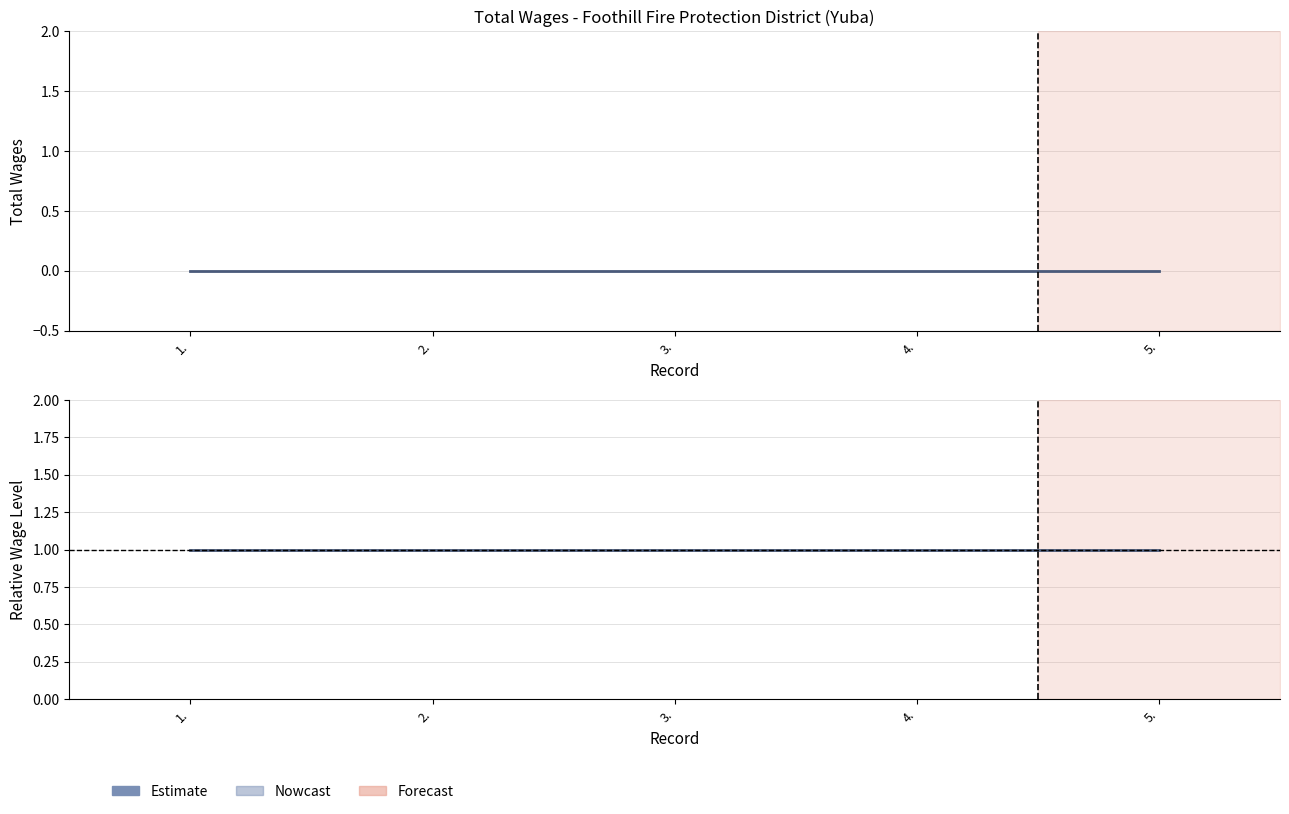

Rank the categories by Estimate value from lowest to highest.

1., 2., 3., 4., 5.